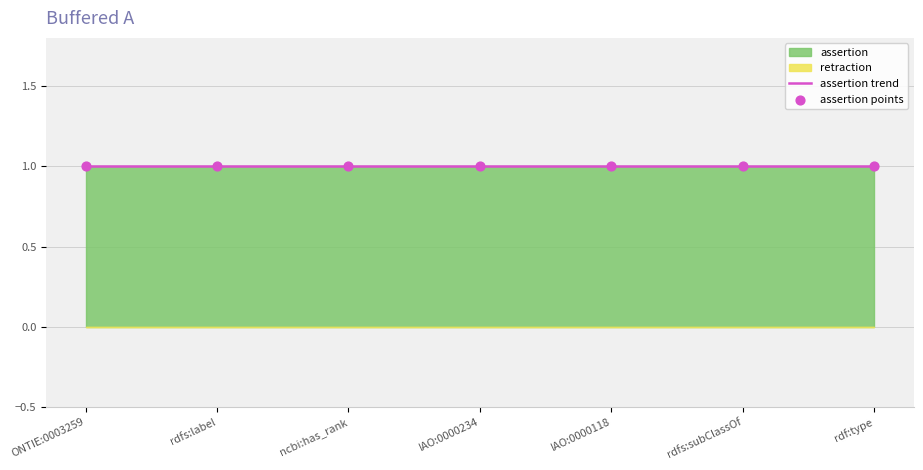

Which series has the largest total across all categories?

assertion